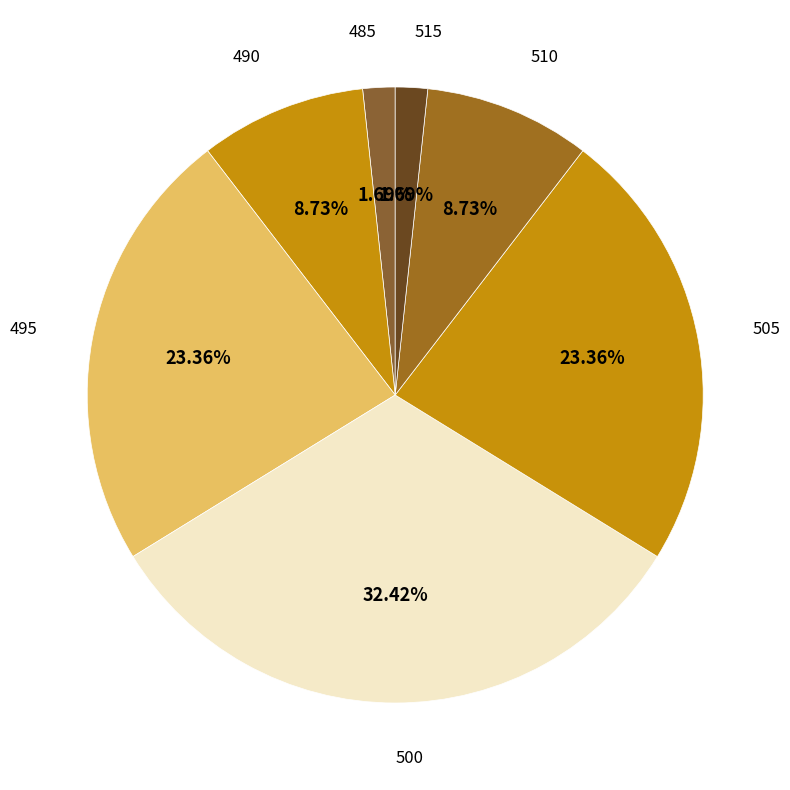

Which category has the biggest portion of the pie?

500